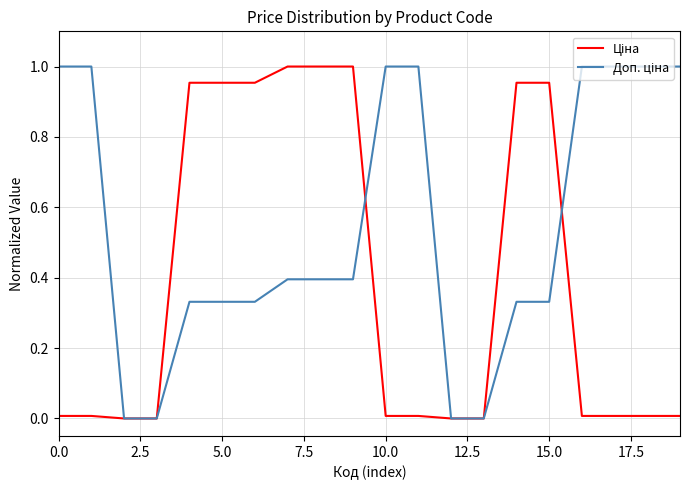

What is the sum of all Доп. ціна values?

10.8